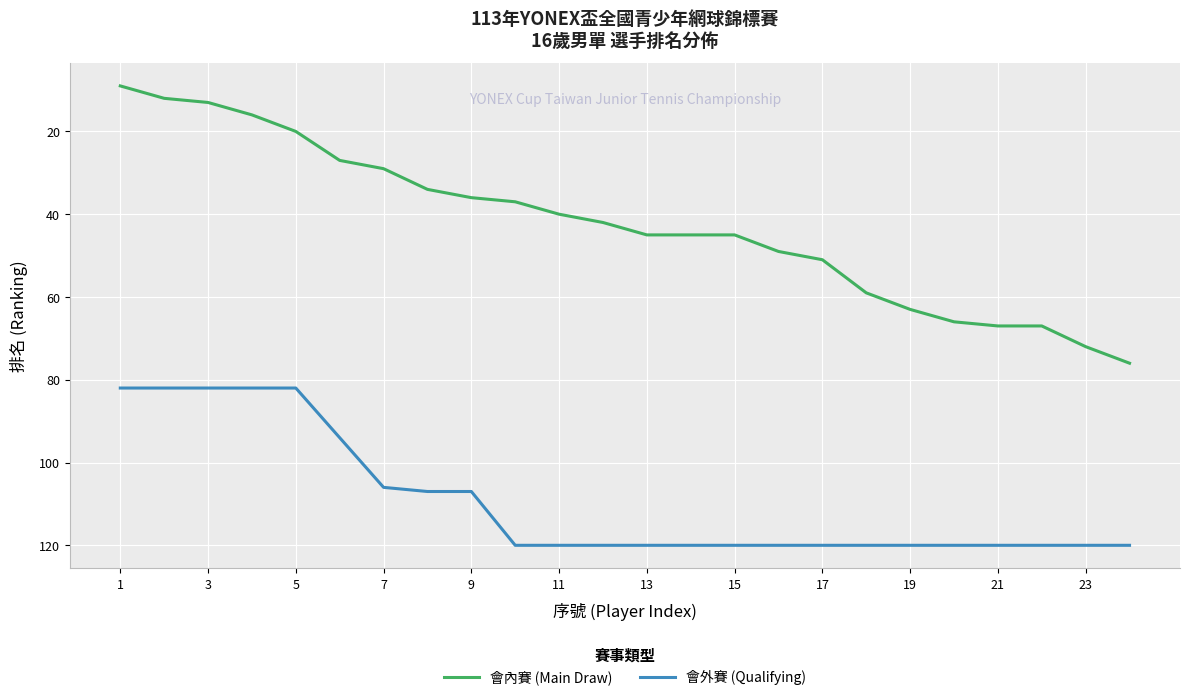

List the series in order of their peak value, lowest first.

會內賽 (Main Draw), 會外賽 (Qualifying)